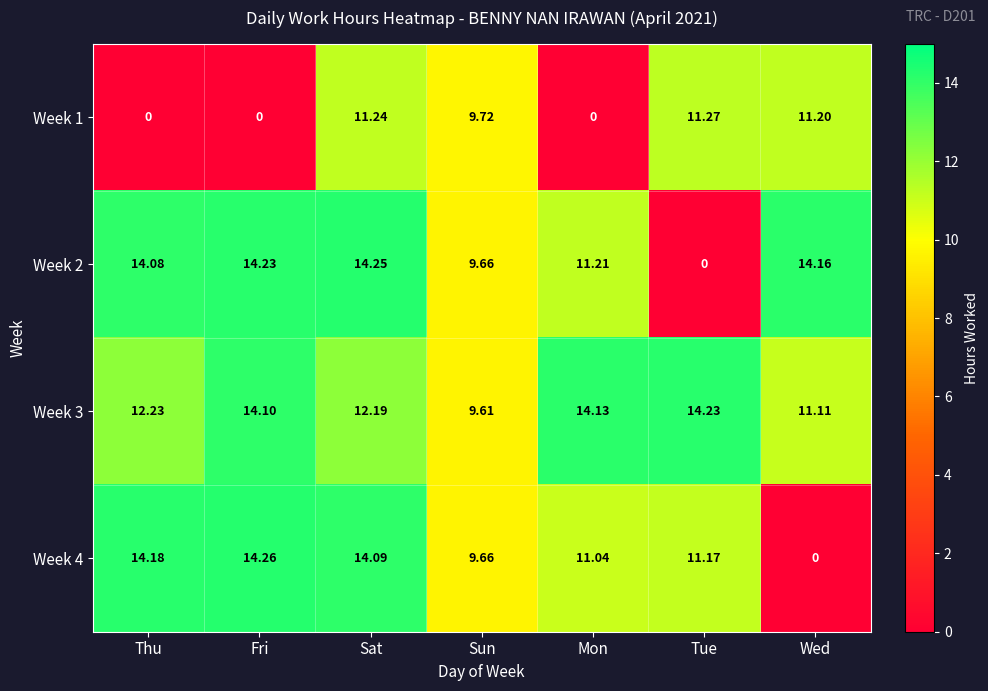

At how many categories does at least one series exceed 0?

7